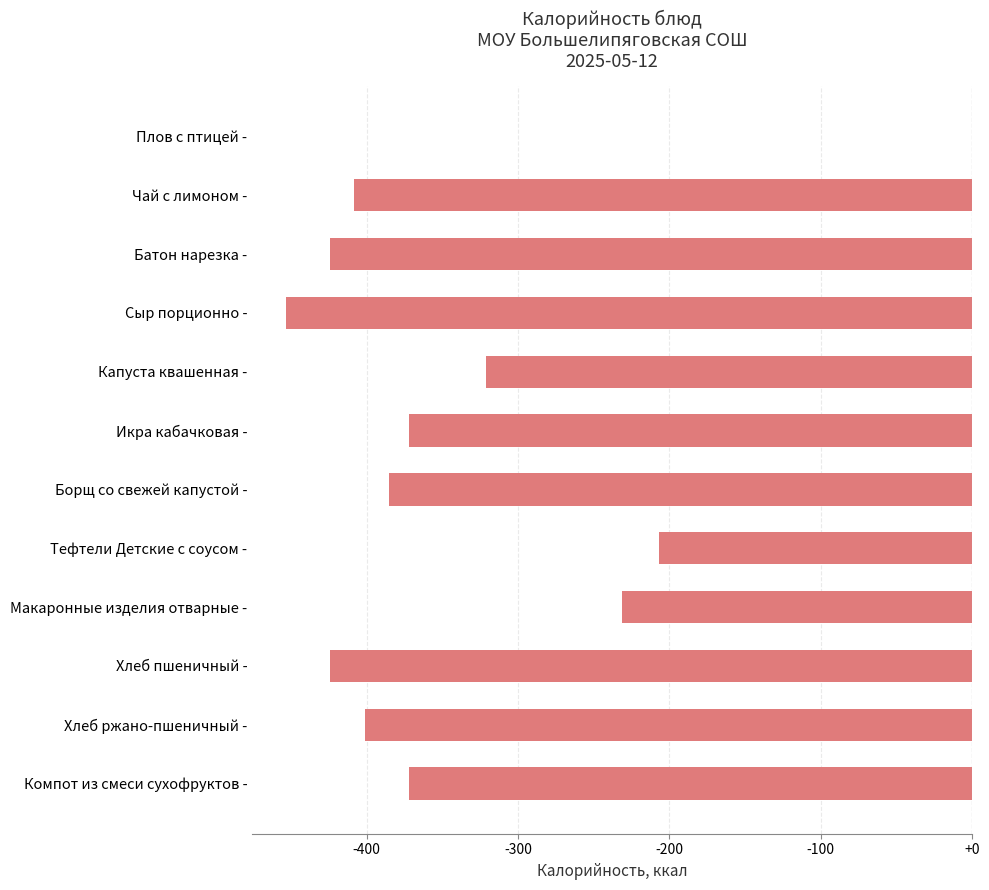

The chart shows a value of -371.9 at Икра кабачковая -. True or false?

True